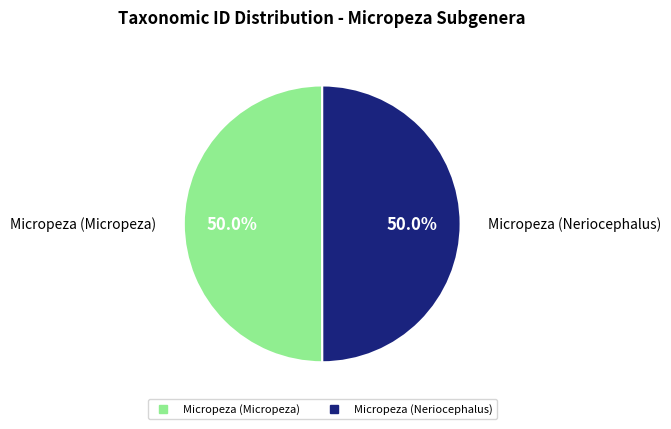

What is the ratio of the value at Micropeza (Micropeza) to the value at Micropeza (Neriocephalus)?

1.0